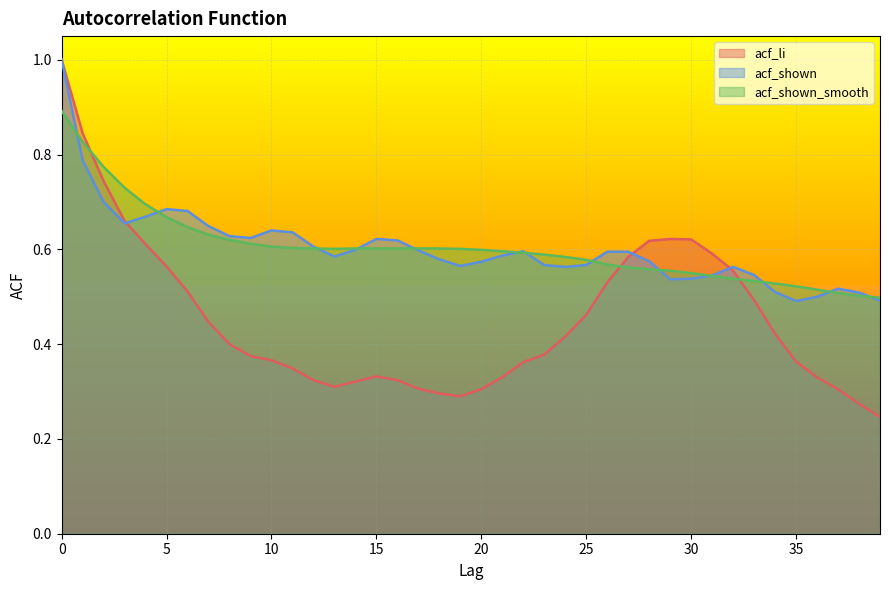

What are all the series names shown in the legend?

acf_li, acf_shown, acf_shown_smooth